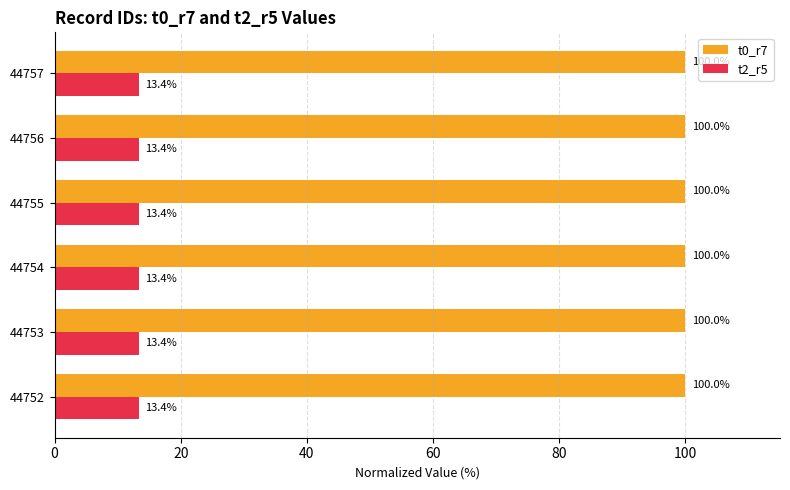

What is the difference between the highest and lowest values at 44754?

86.6